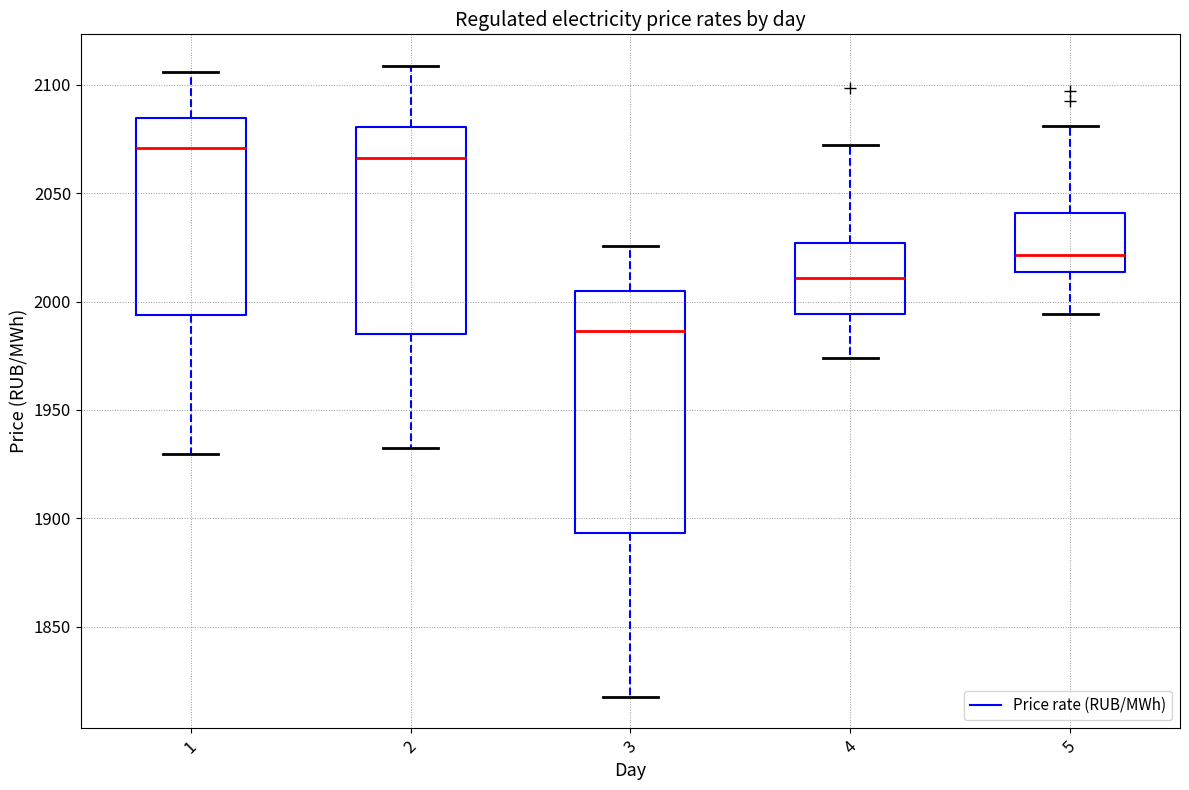

Reading left to right, read every box against the y-axis: the position of its median line, the range the box covers, and the ends of its whiskers. The values are not printed on the chart, so give them approximately, as read against the axis.

1: median 2070, box 1995 to 2085, whiskers 1930 to 2105
2: median 2065, box 1985 to 2080, whiskers 1930 to 2110
3: median 1985, box 1895 to 2005, whiskers 1820 to 2025
4: median 2010, box 1995 to 2025, whiskers 1975 to 2070
5: median 2020, box 2015 to 2040, whiskers 1995 to 2080